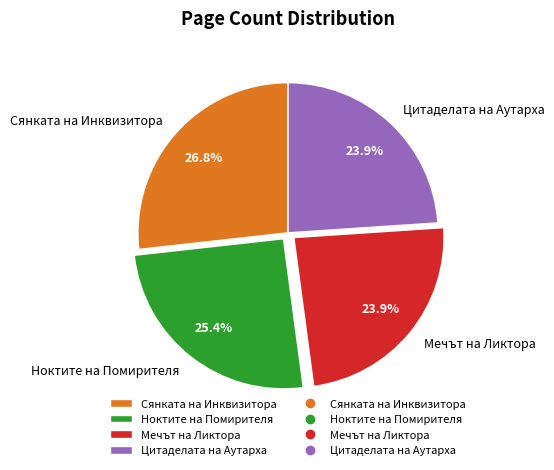

Approximately how many times larger is the value at Цитаделата на Аутарха compared to Сянката на Инквизитора?

0.9